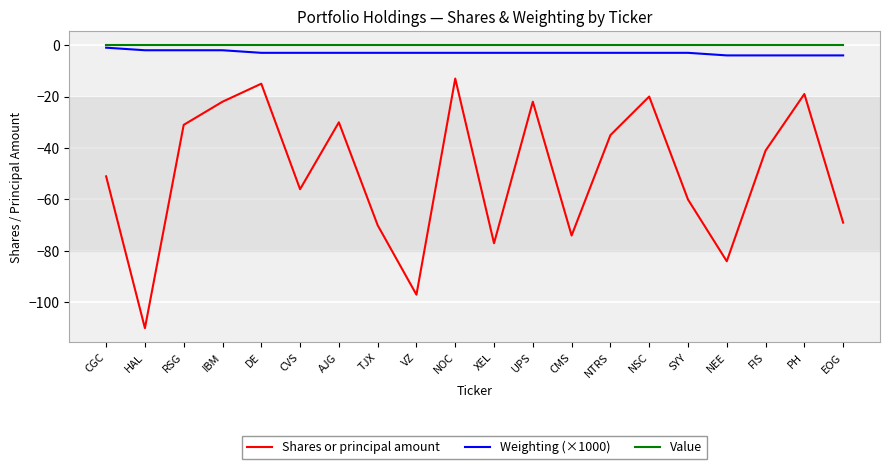

What is the approximate value of Shares or principal amount at VZ, to the nearest 5?

-95